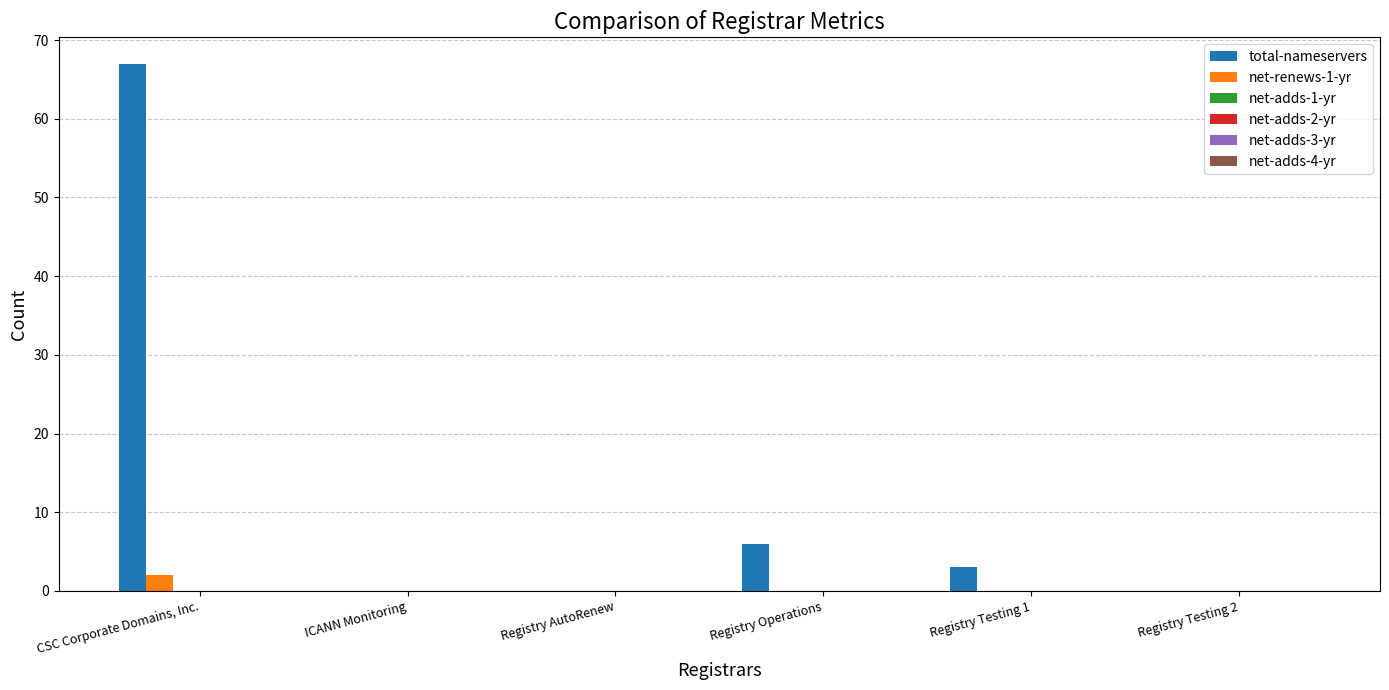

What is the sum of all total-nameservers values?

76